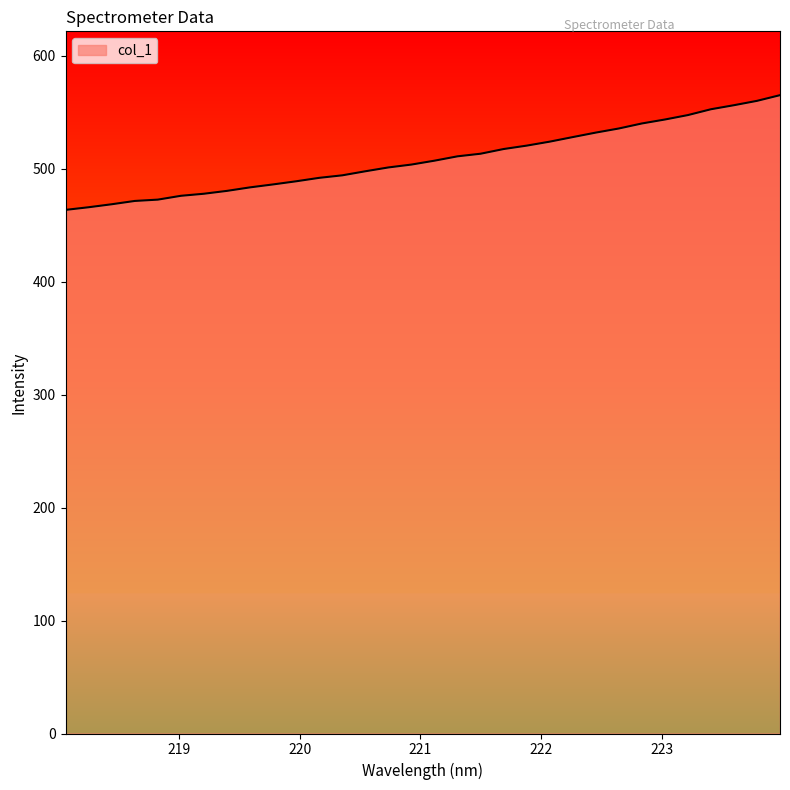

What is the minimum value shown in the chart?

463.4